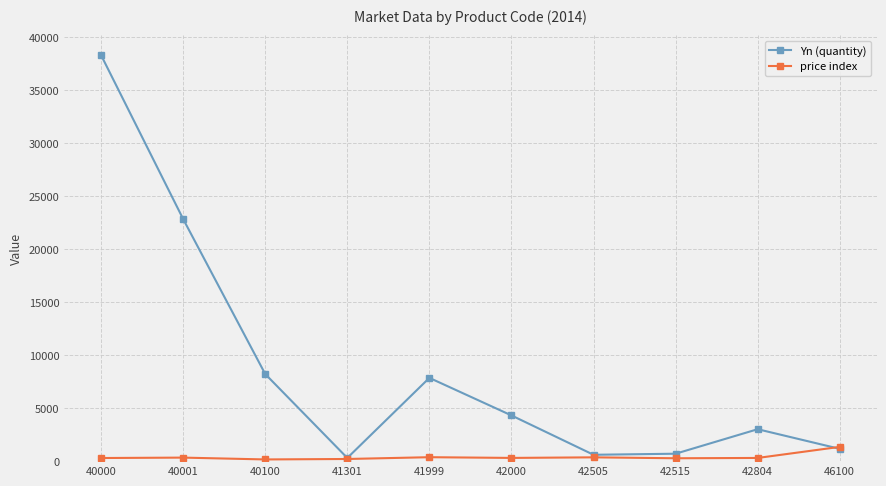

What is the maximum value shown in the chart?

38273